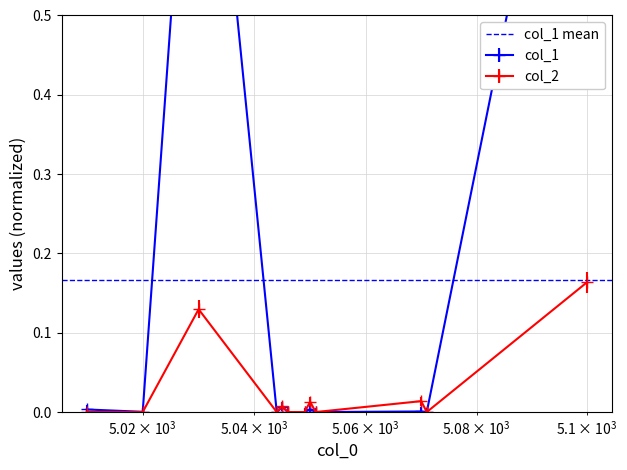

Which series has the widest spread of values?

col_1